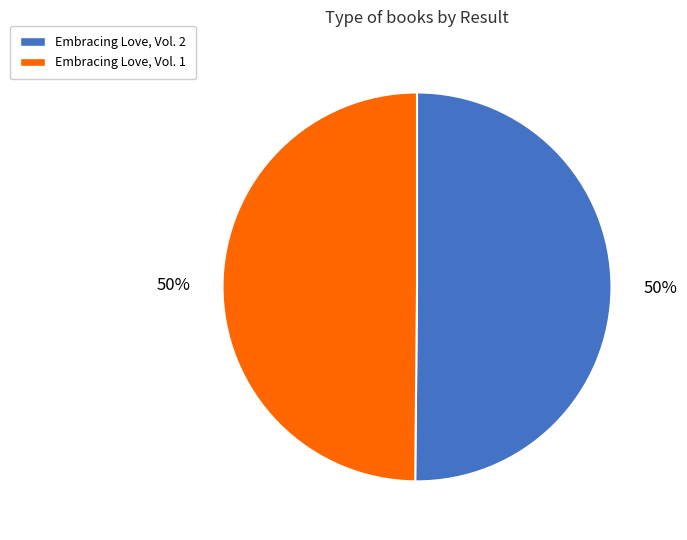

To the nearest percent, what percentage of the pie is Embracing Love, Vol. 1?

50%